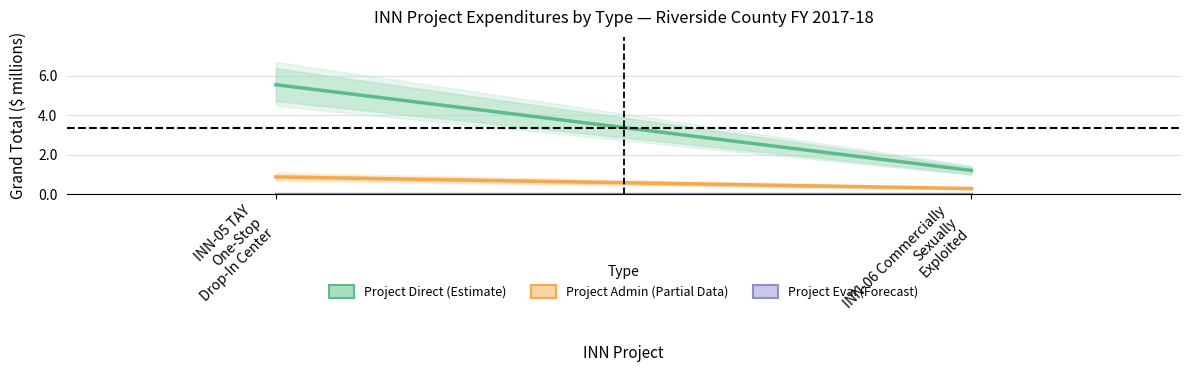

How many categories are shown in the chart?

2